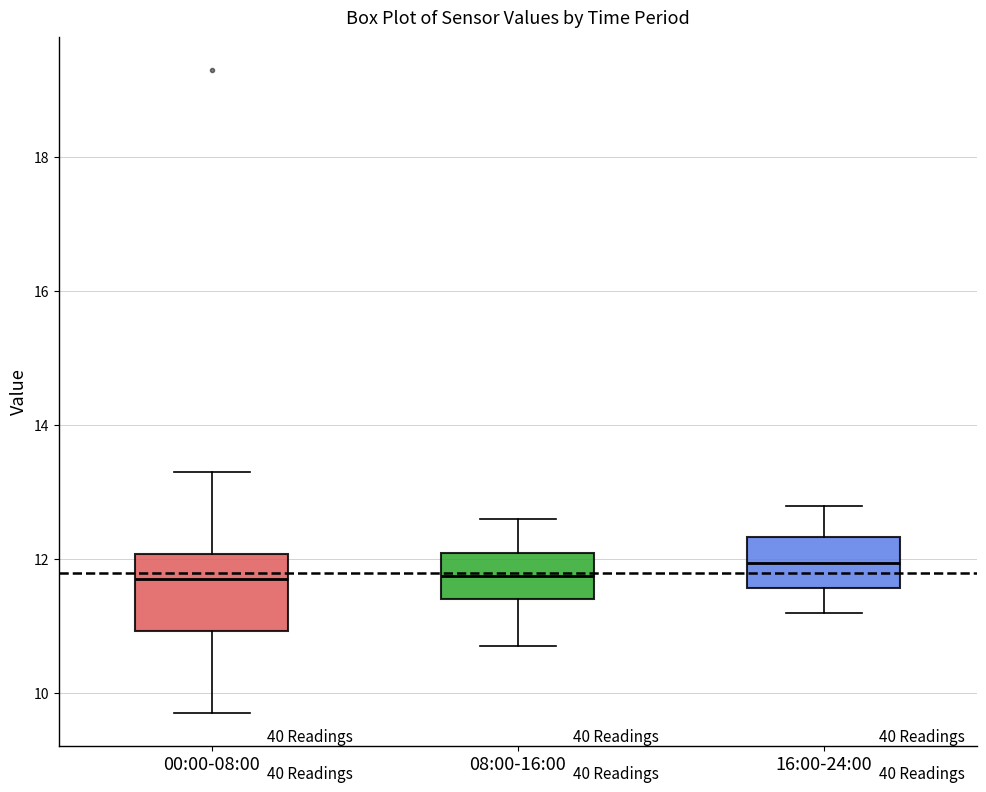

Reading left to right, read every box against the y-axis: the position of its median line, the range the box covers, and the ends of its whiskers. The values are not printed on the chart, so give them approximately, as read against the axis.

00:00-08:00: median 11.8, box 11.0 to 12.0, whiskers 9.8 to 13.4
08:00-16:00: median 11.8, box 11.4 to 12.2, whiskers 10.8 to 12.6
16:00-24:00: median 12.0, box 11.6 to 12.4, whiskers 11.2 to 12.8